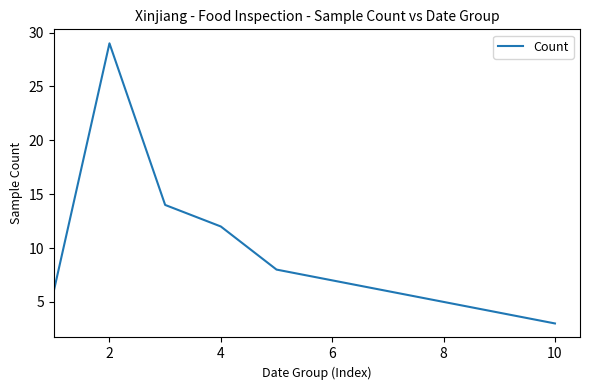

What is the smallest value displayed?

3